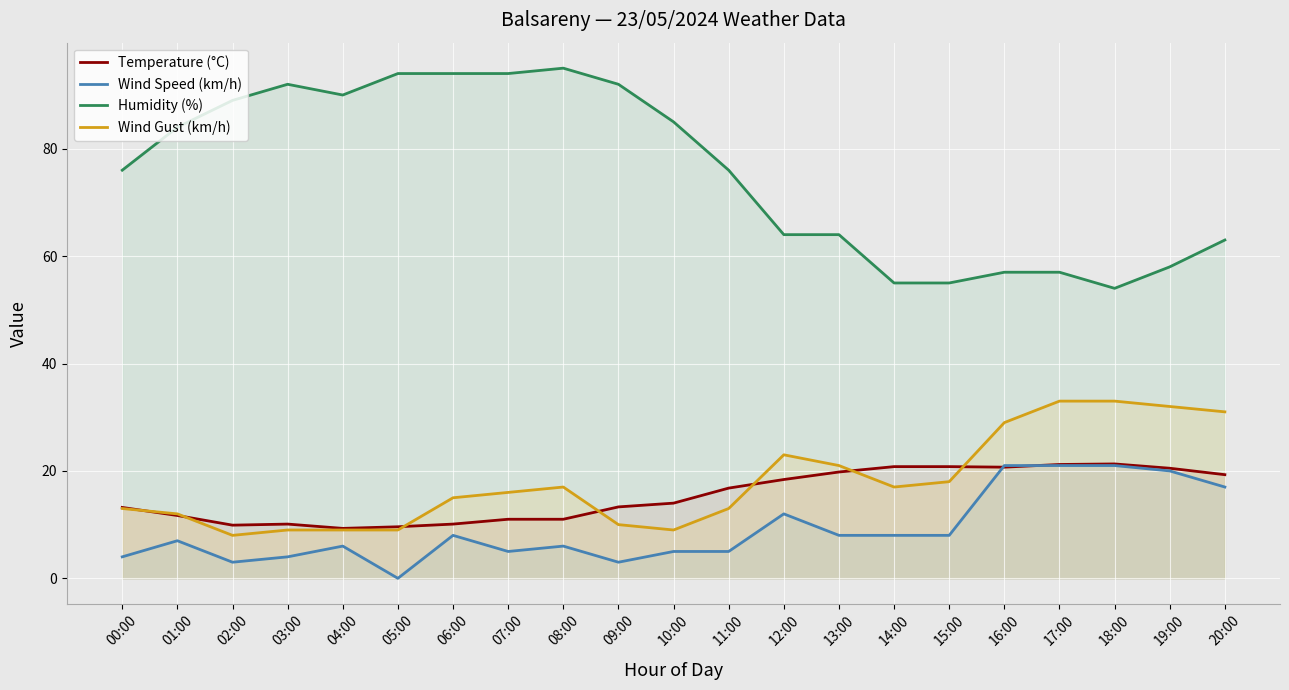

Rank the series at 11:00 from highest to lowest value.

Humidity (%), Temperature (°C), Wind Gust (km/h), Wind Speed (km/h)